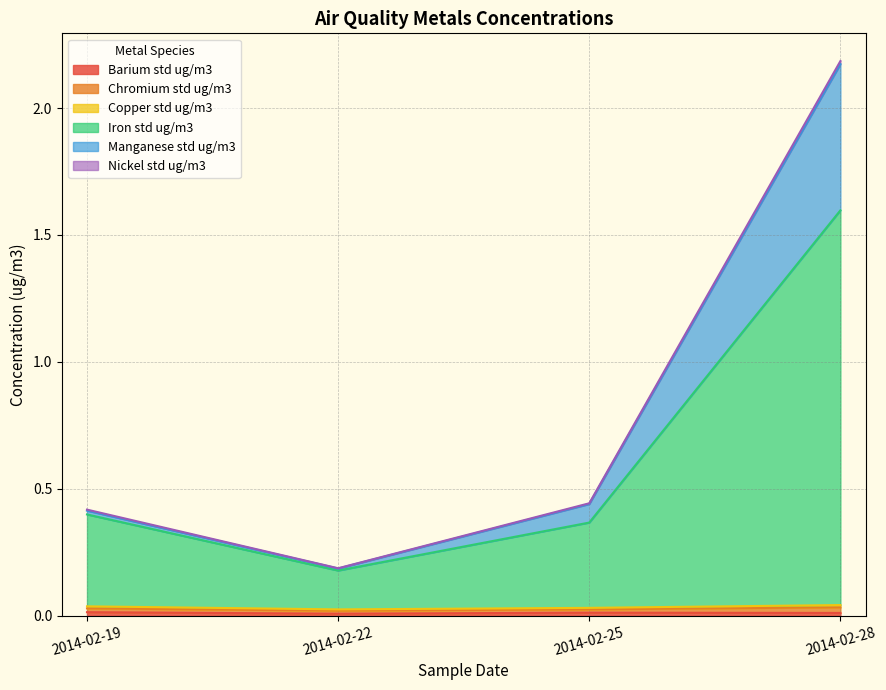

How many Copper std ug/m3 values are between 0 and 1?

4